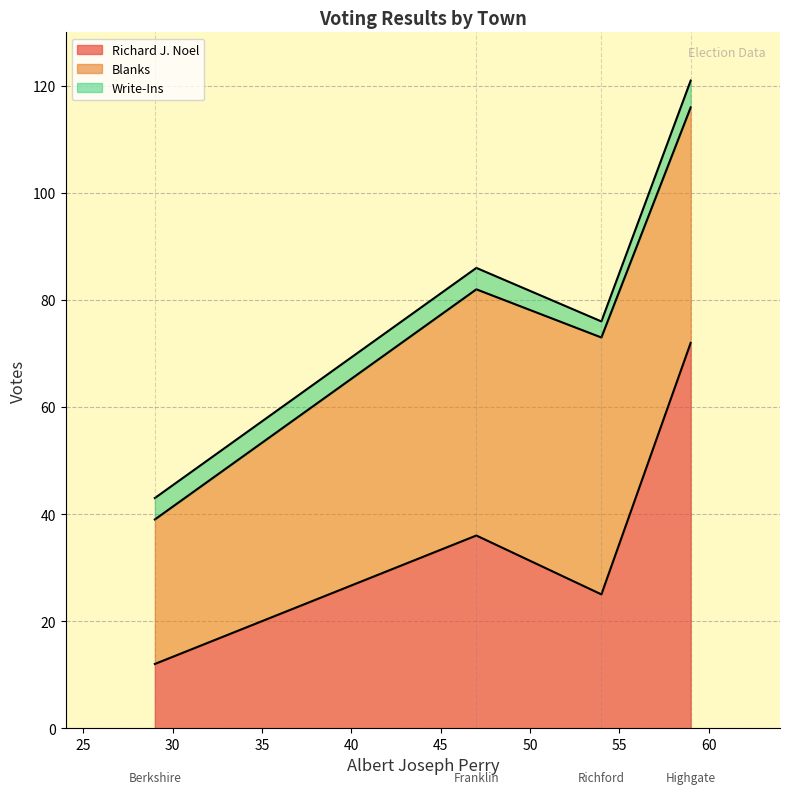

What is the difference between the maximum and minimum values in the Richard J. Noel series?

60